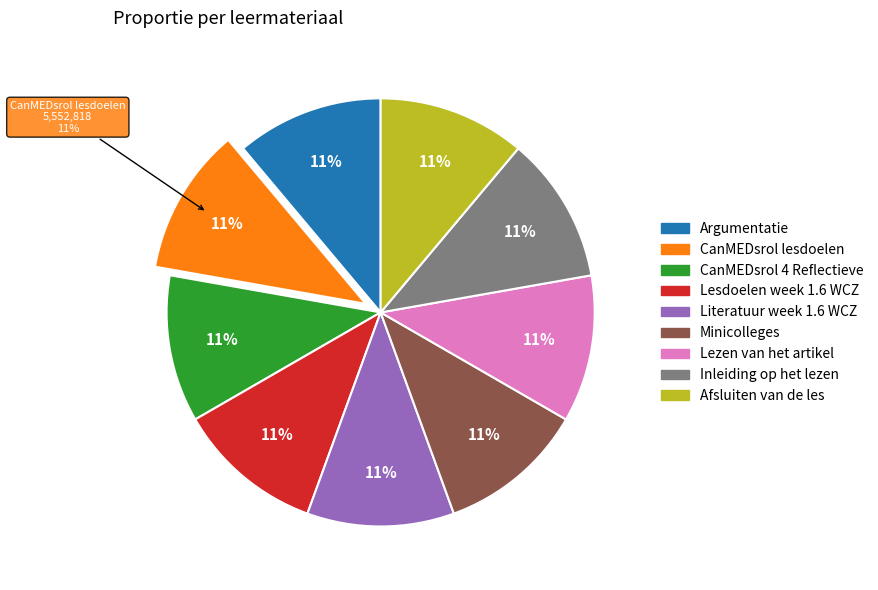

How many segments does this pie chart have?

9